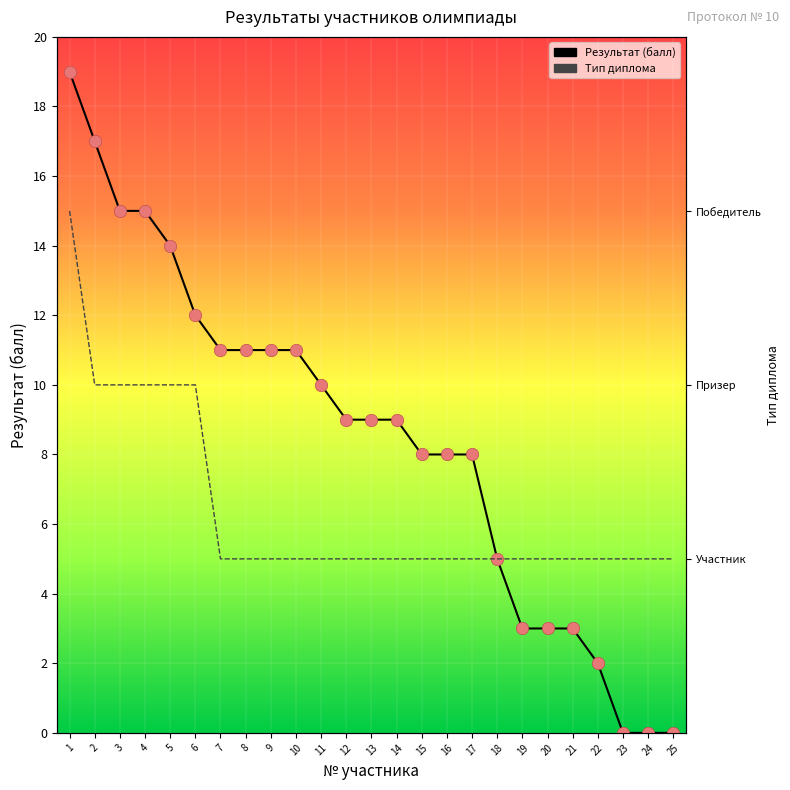

What is the total value across all series at 21?

4